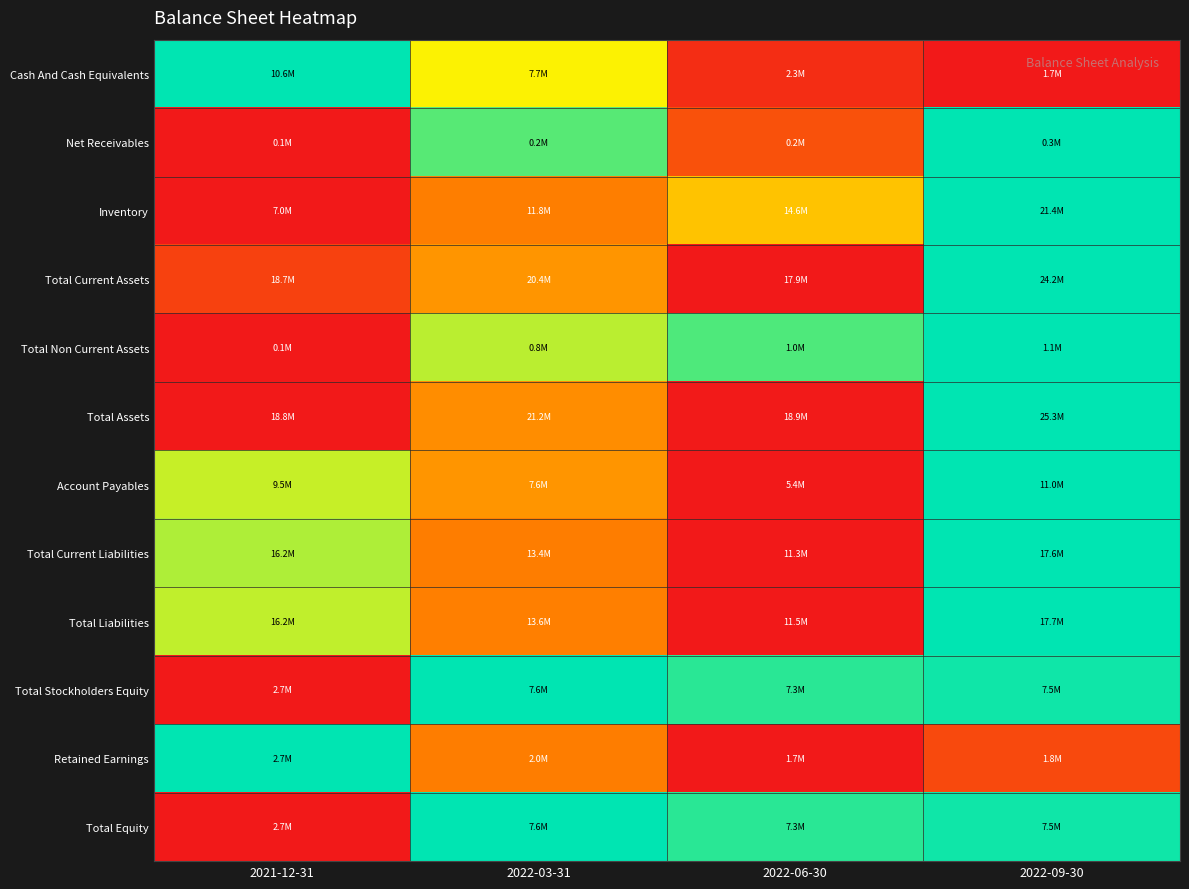

Which series has the widest spread of values?

Cash And Cash Equivalents